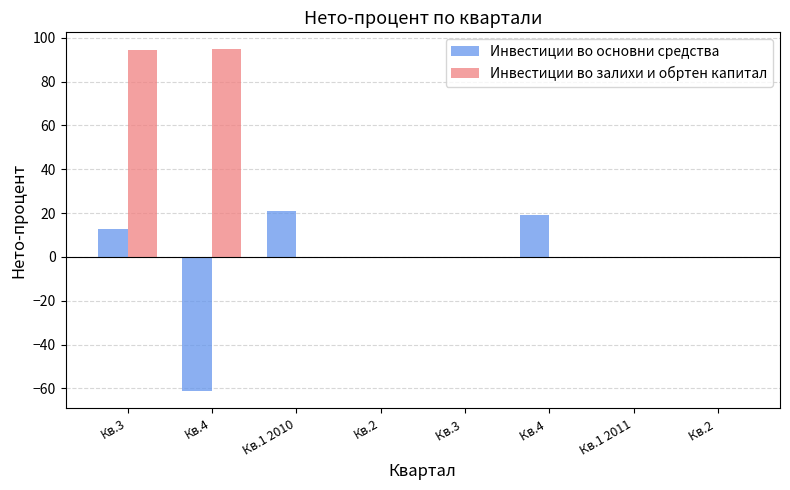

Which series has the largest total across all categories?

Инвестиции во залихи и обртен капитал